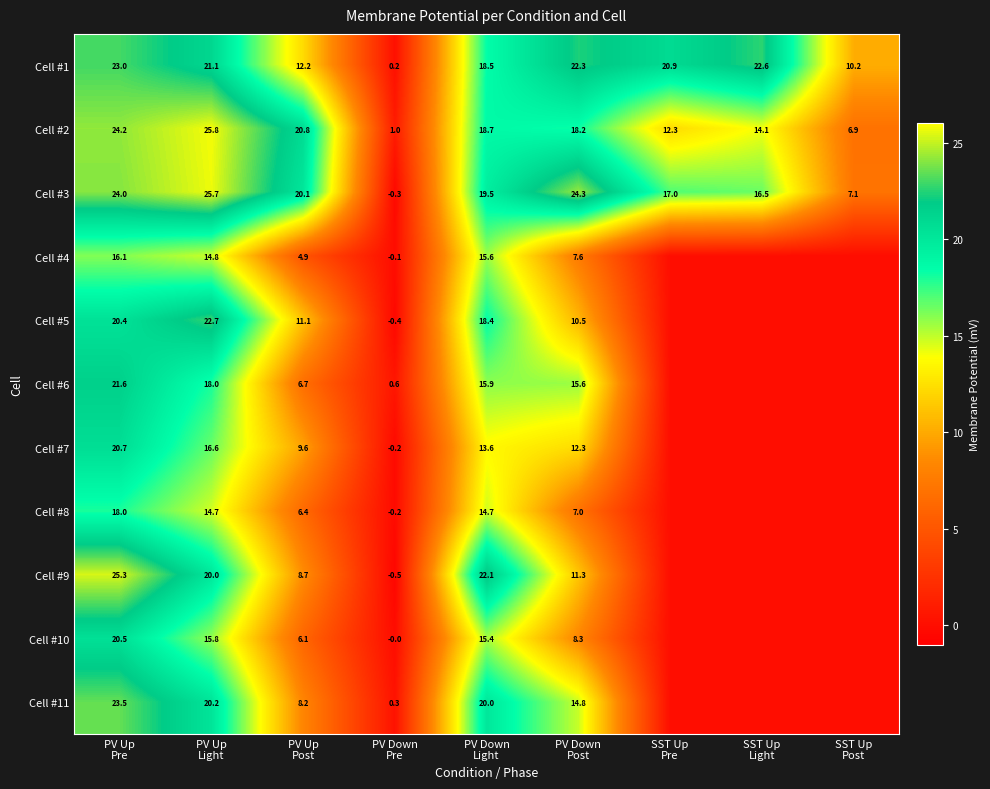

What is the maximum value for Cell #3?

25.7